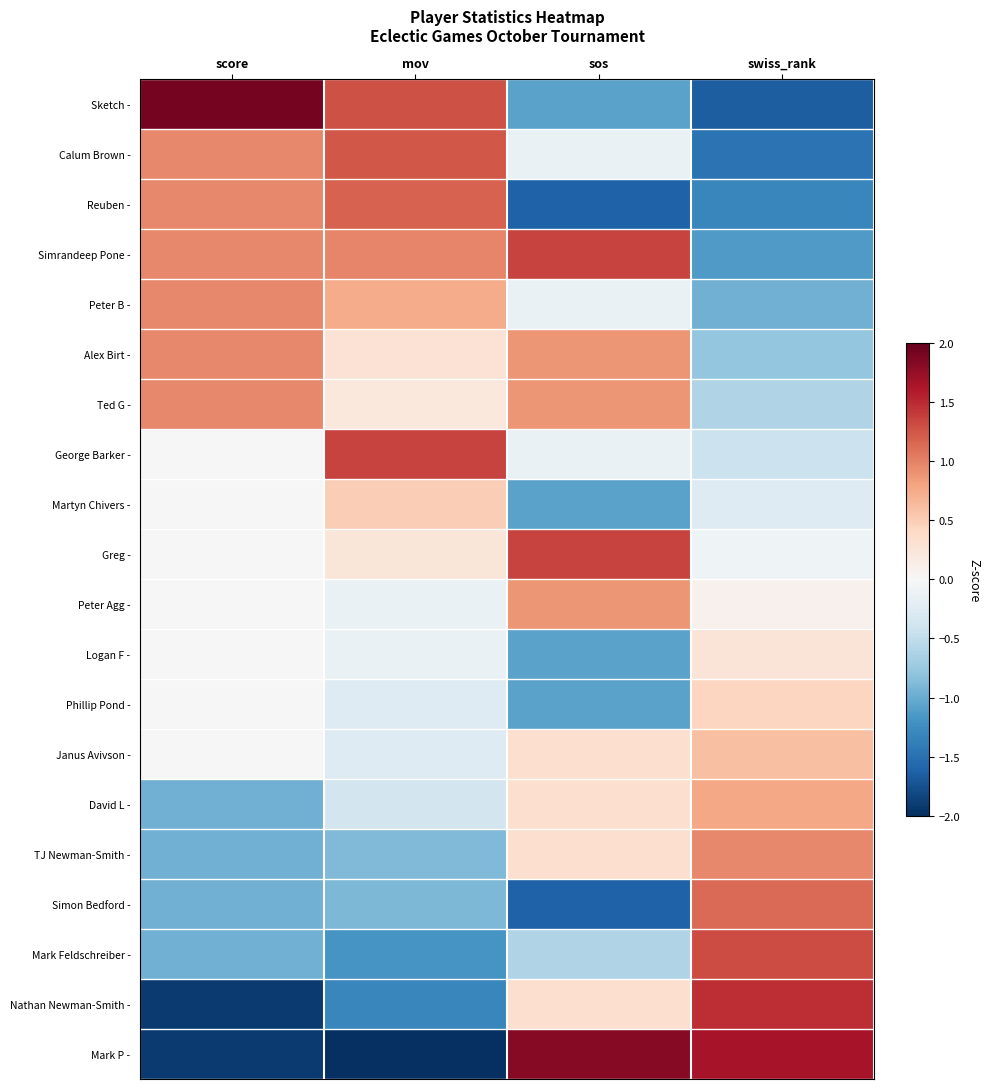

Which series has the widest spread of values?

Mark P -